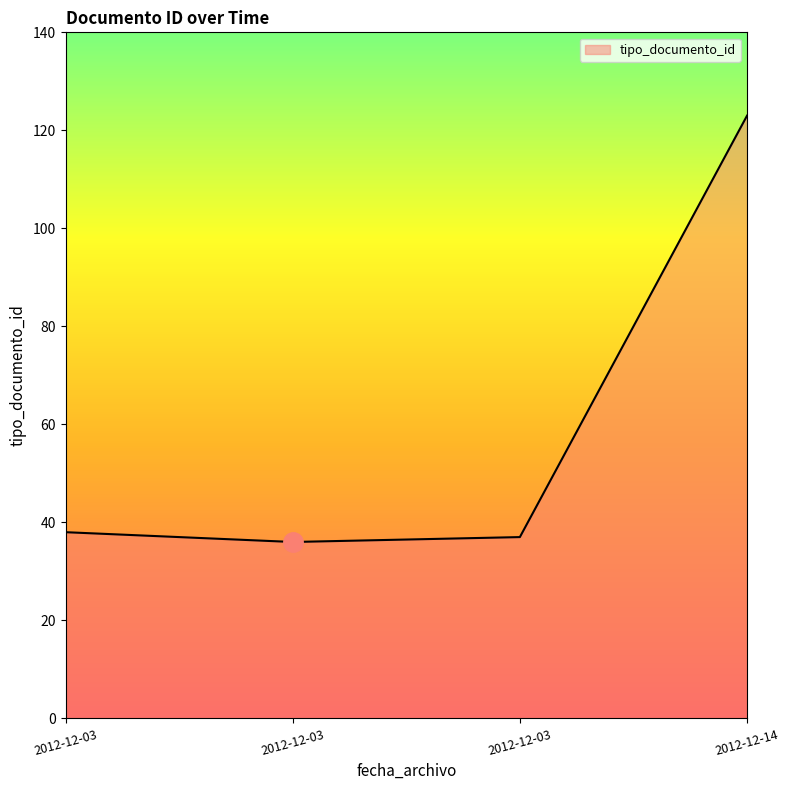

Is this an area chart (filled region under the line)?

Yes